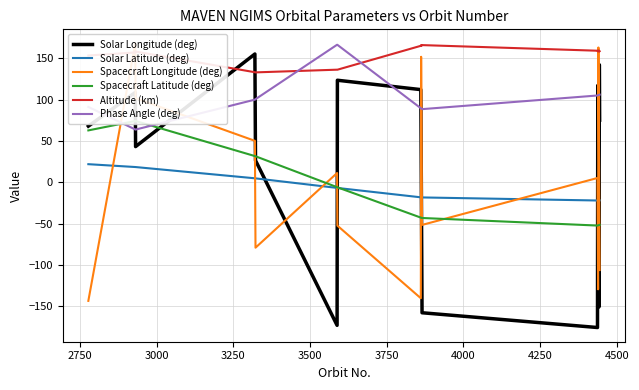

After their last crossing, which series has the higher values: Solar Latitude (deg) or Solar Longitude (deg)?

Solar Longitude (deg)